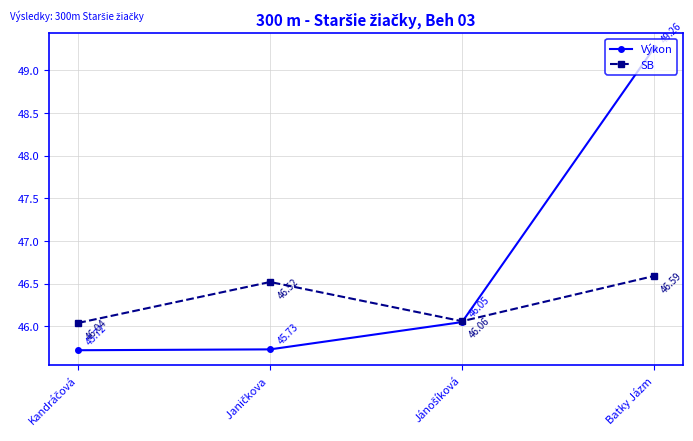

What is the label of the 4th point from the left?

Batky Jázm